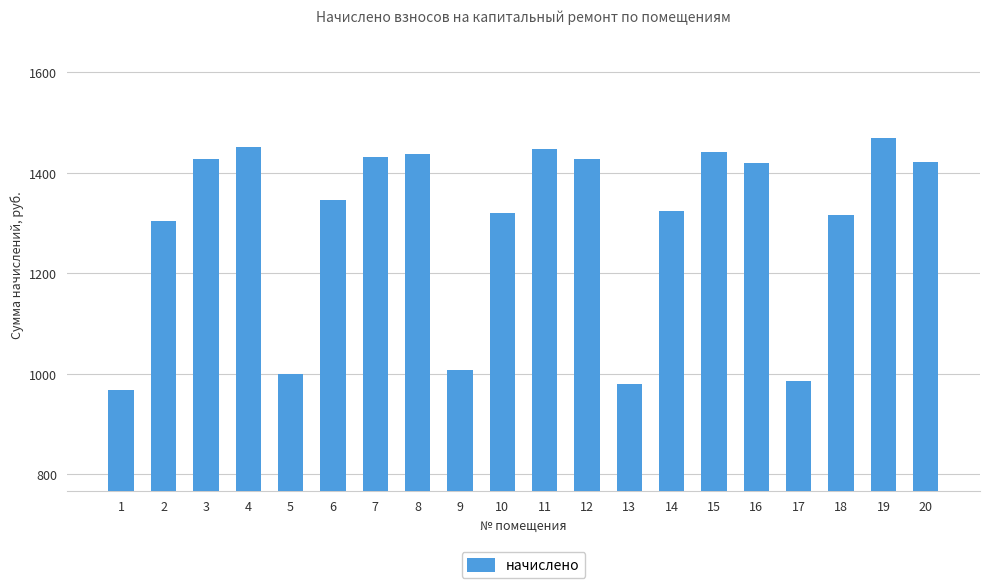

How many series are shown in this chart?

1